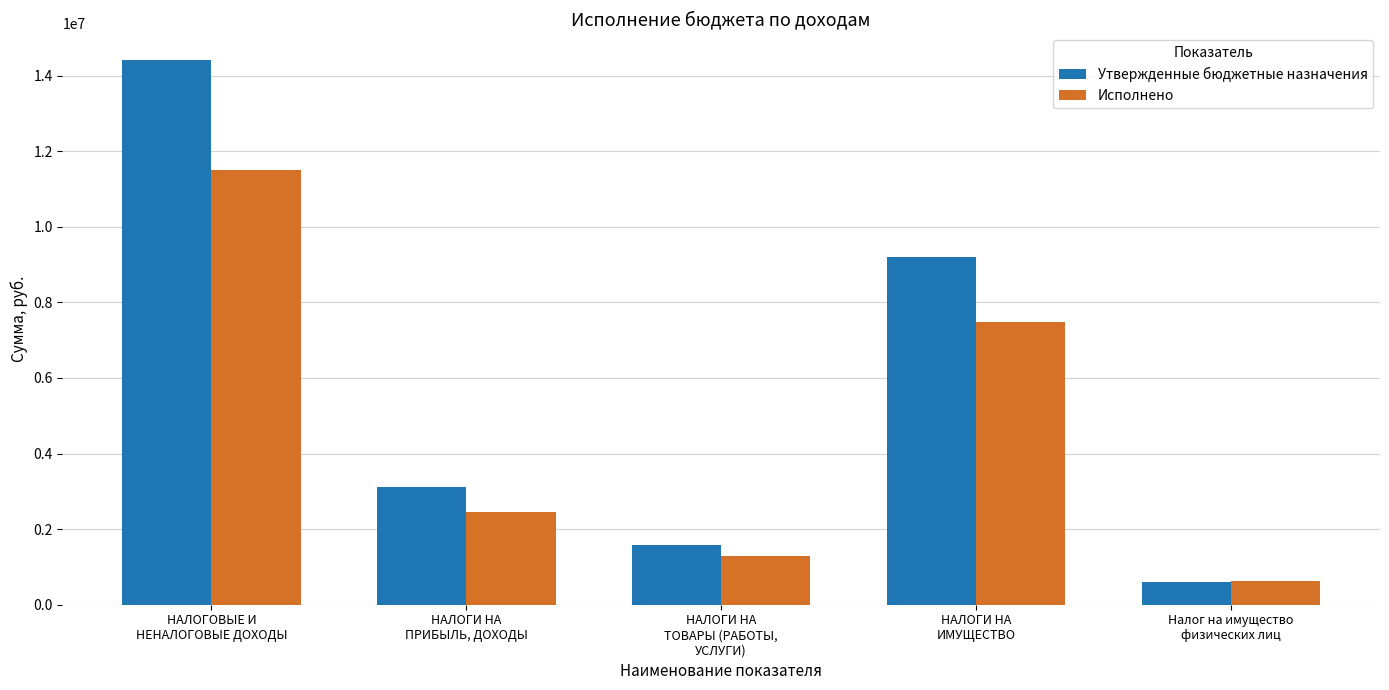

Which series has the widest spread of values?

Утвержденные бюджетные назначения